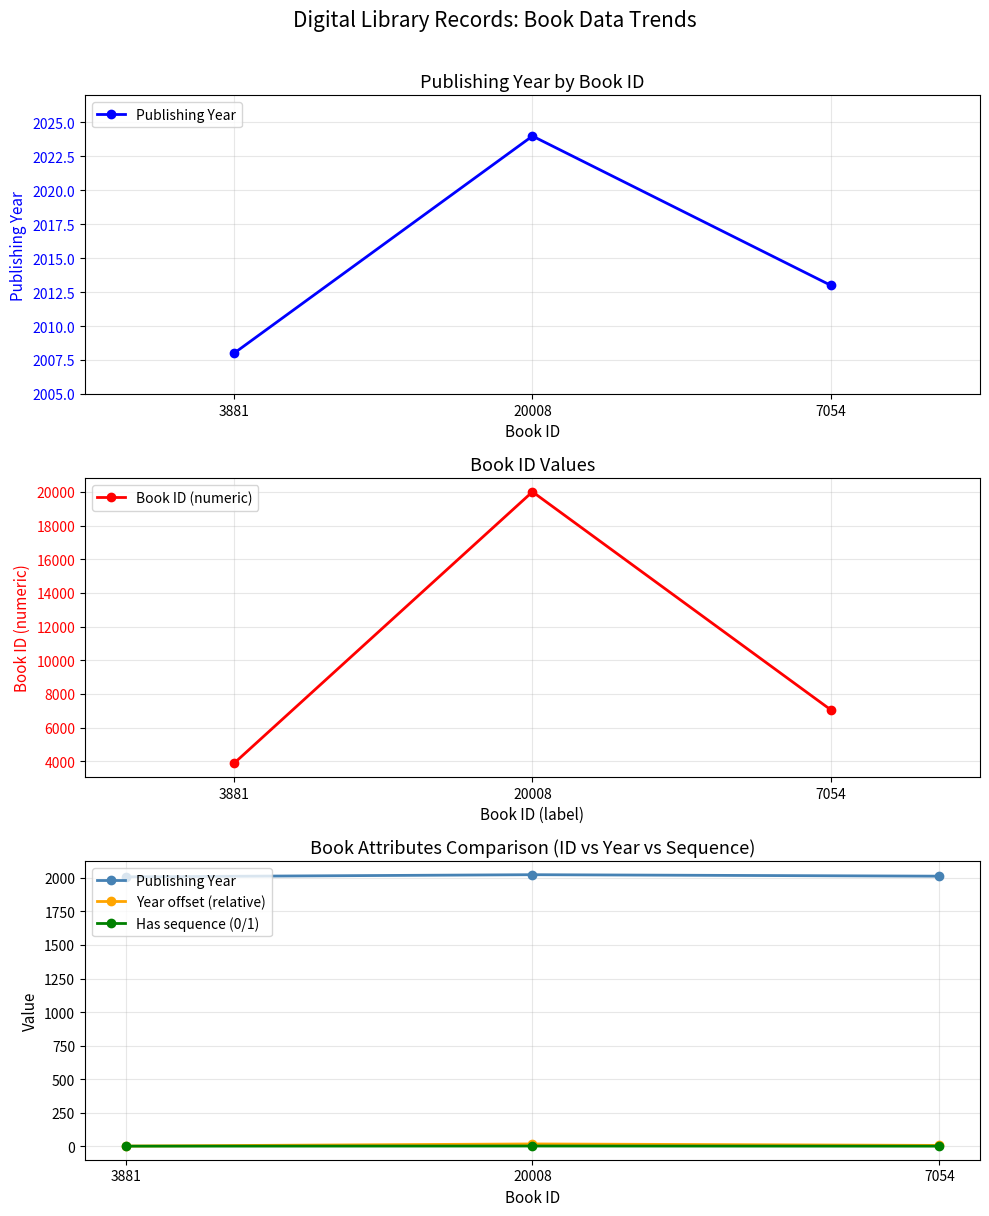

Reading right to left, what are all the values shown in this chart?

Publishing Year: 2013.0	2024.0	2008.0
Book ID (numeric): 7054.0	20008.0	3881.0
Year offset (relative): 5.5	16.5	0.5
Has sequence (0/1): 0.0	1.0	0.0